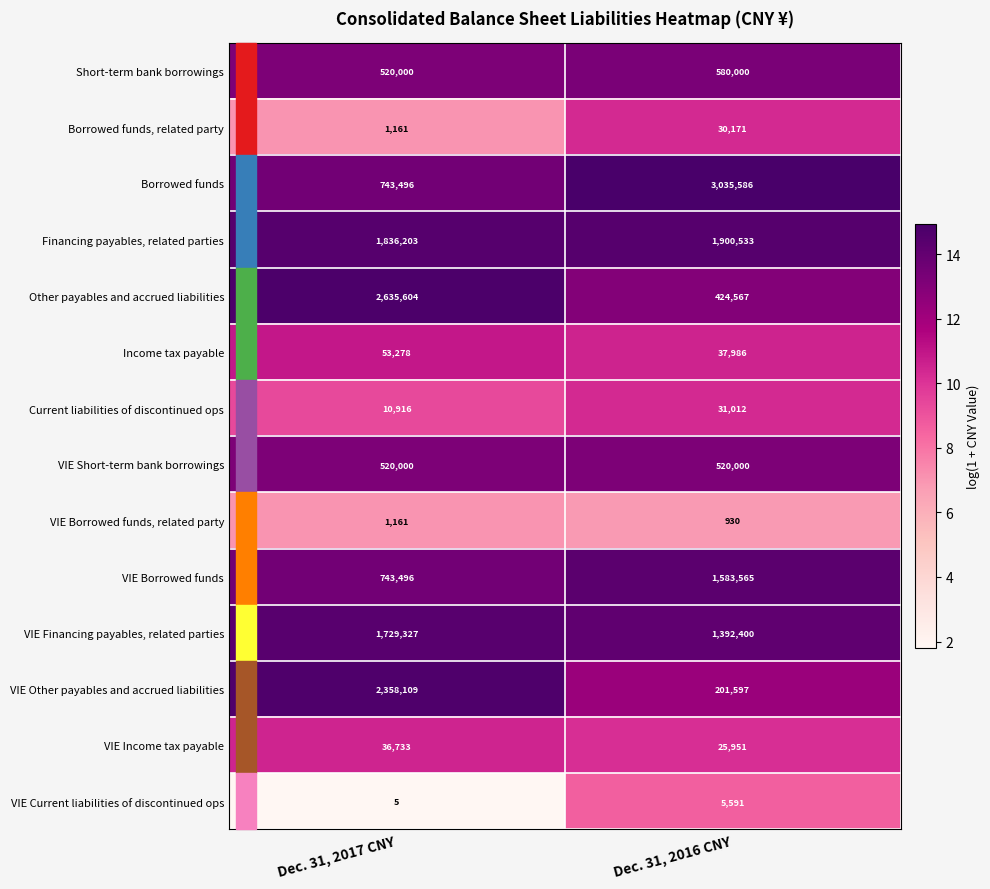

What is the approximate value of VIE Borrowed funds, related party at Dec. 31, 2017 CNY, to the nearest 50?

1150